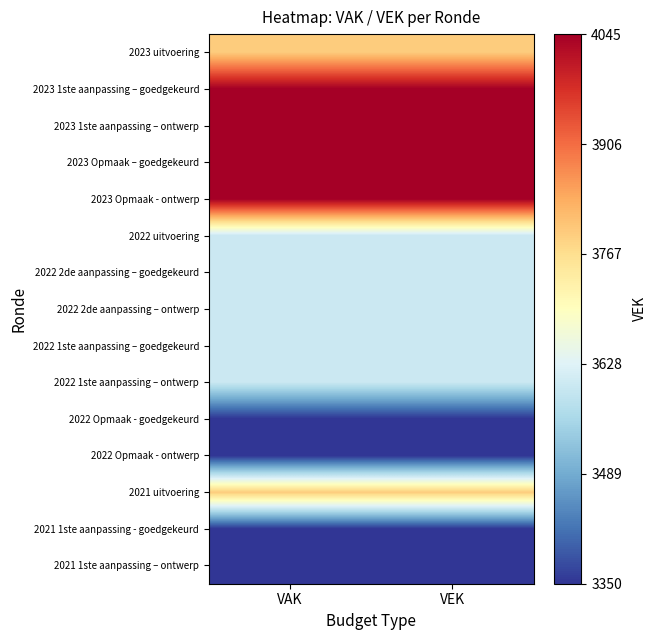

What is the total value across all series at VAK?

55170